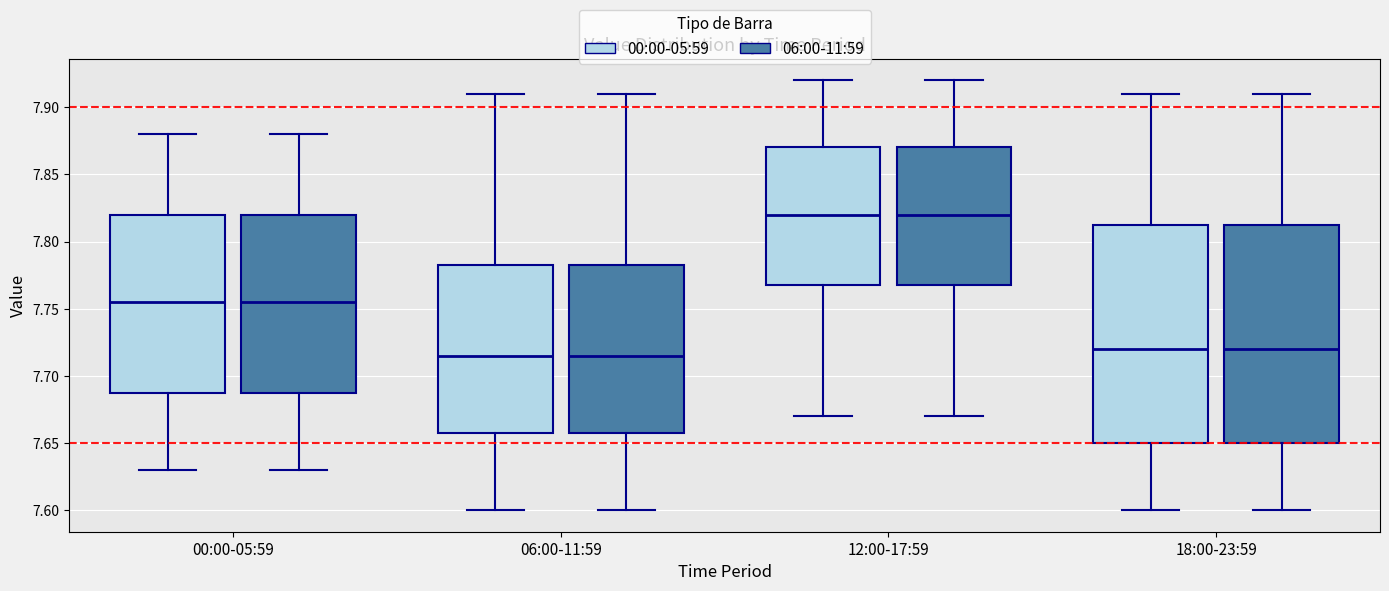

Where does the median line of the box for 18:00-23:59 (06:00-11:59) sit on the y-axis? The values are not printed on the chart, so give them approximately, as read against the axis.

7.720